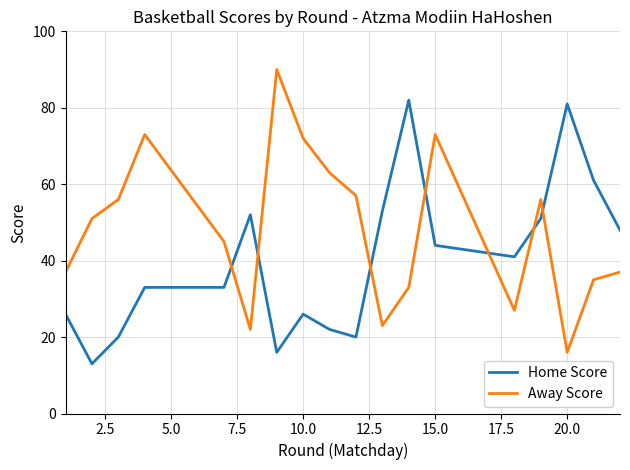

Which series has the largest total across all categories?

Away Score